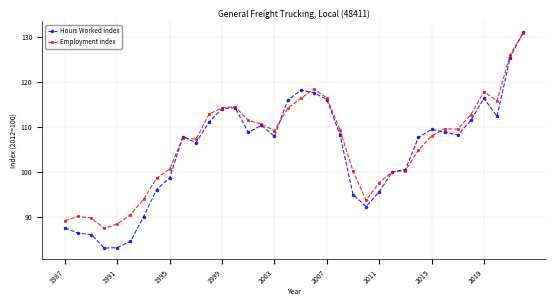

What is the value of the Hours Worked index point at the 16th from the left?

110.3